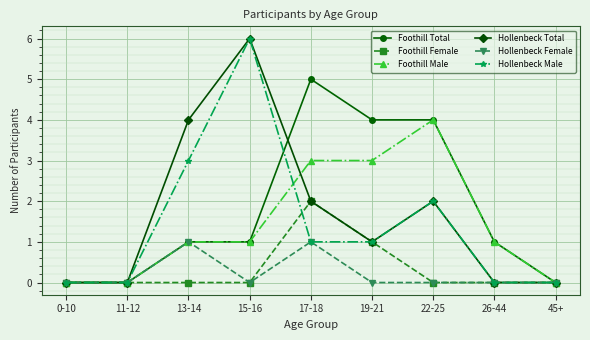

What is the label of the 5th point from the left?

17-18